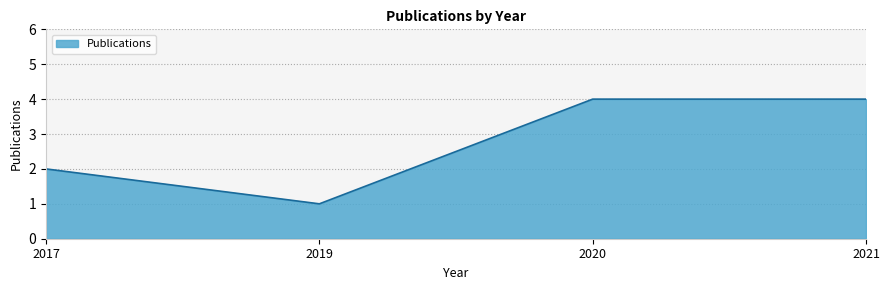

Where is the first local minimum?

2019